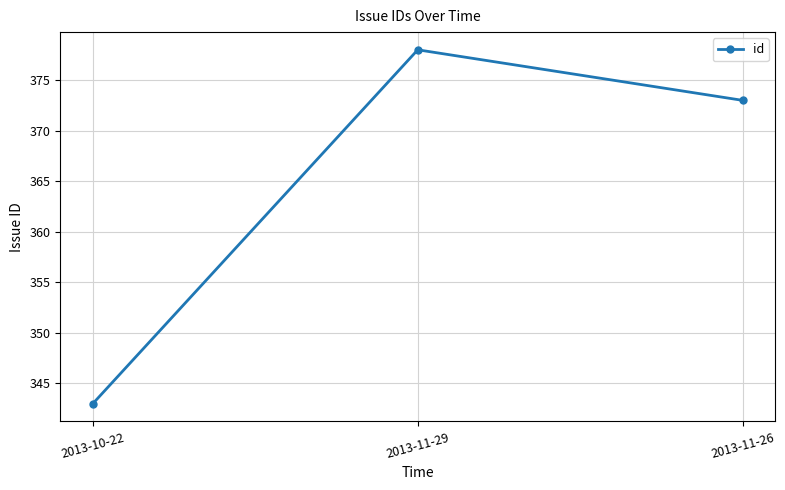

Where is the data nearest to the value 360?

2013-11-26